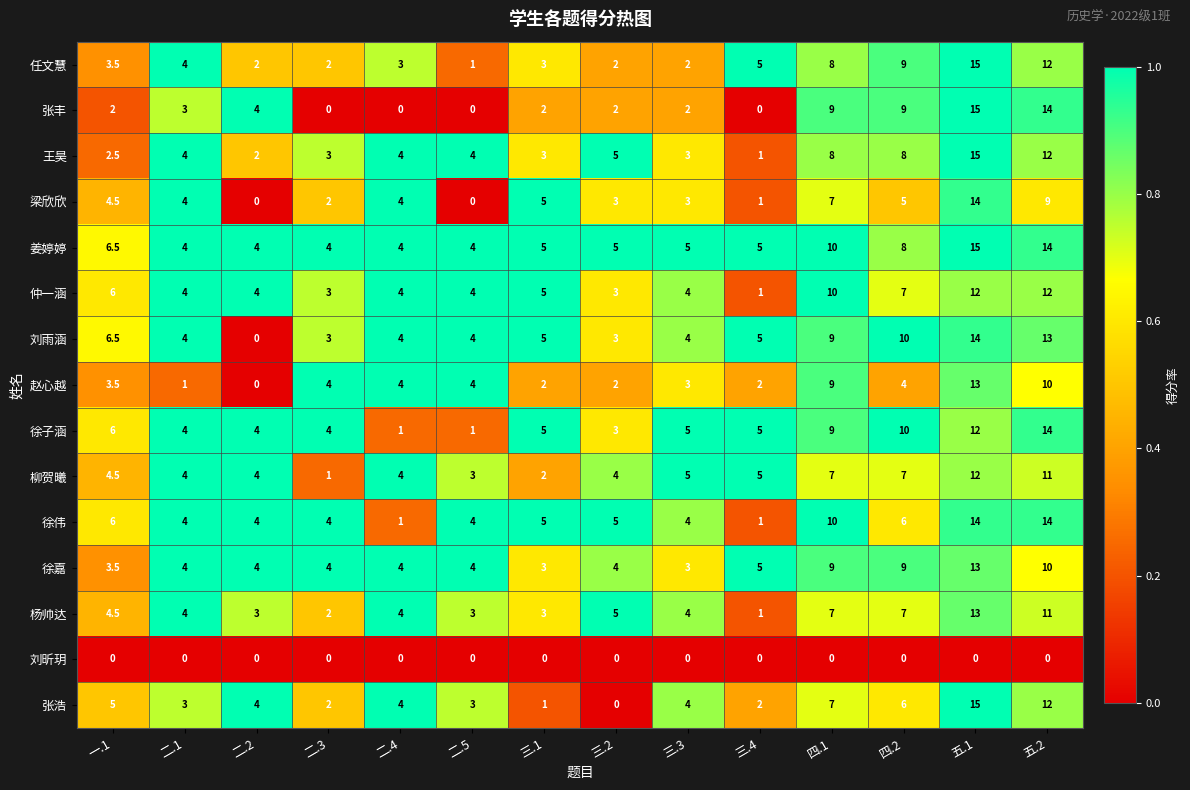

What is the sum of the 徐子涵 values at 三.3 and 三.4?

10.0